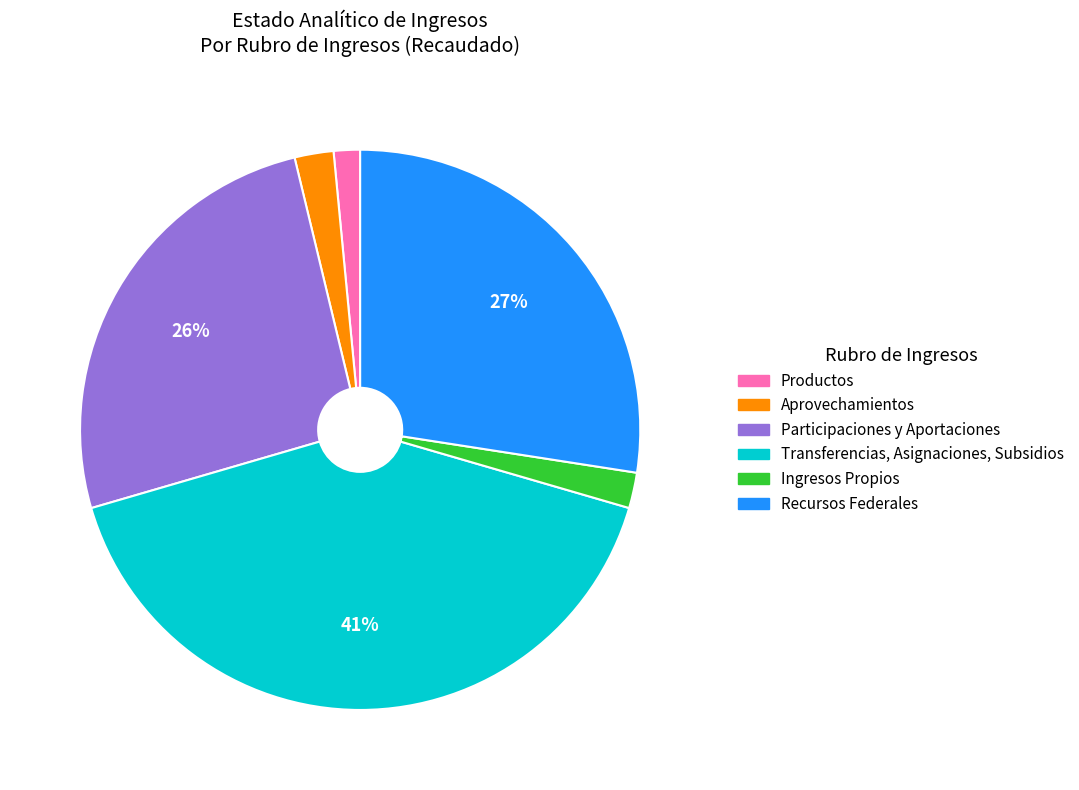

To the nearest percent, what portion does Participaciones y Aportaciones represent?

26%